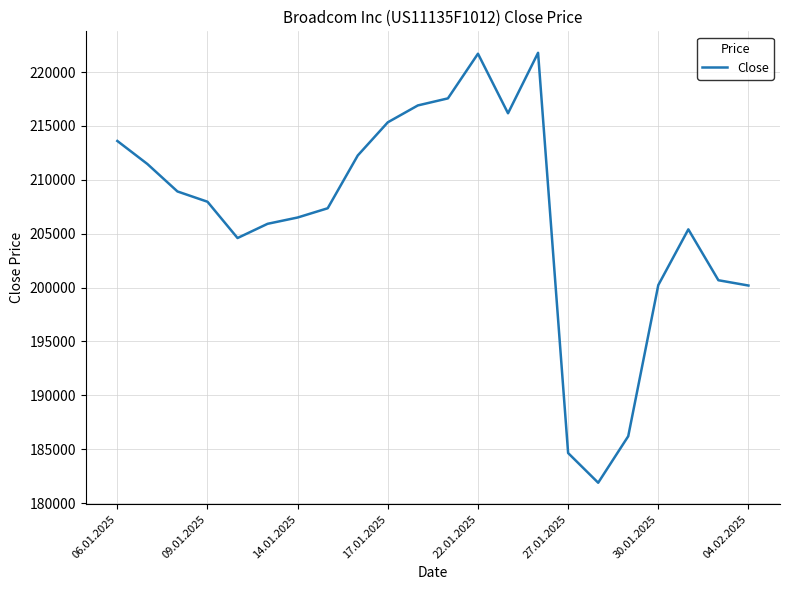

What is the maximum value shown in the chart?

221787